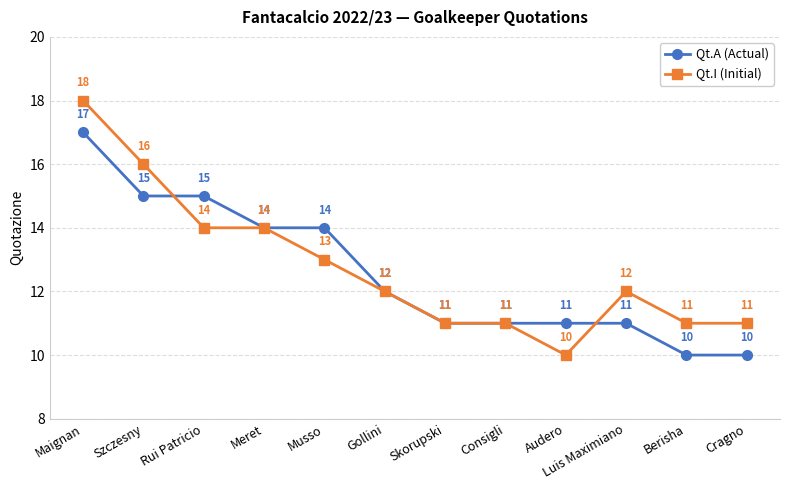

What is the total value across all series at Berisha?

21